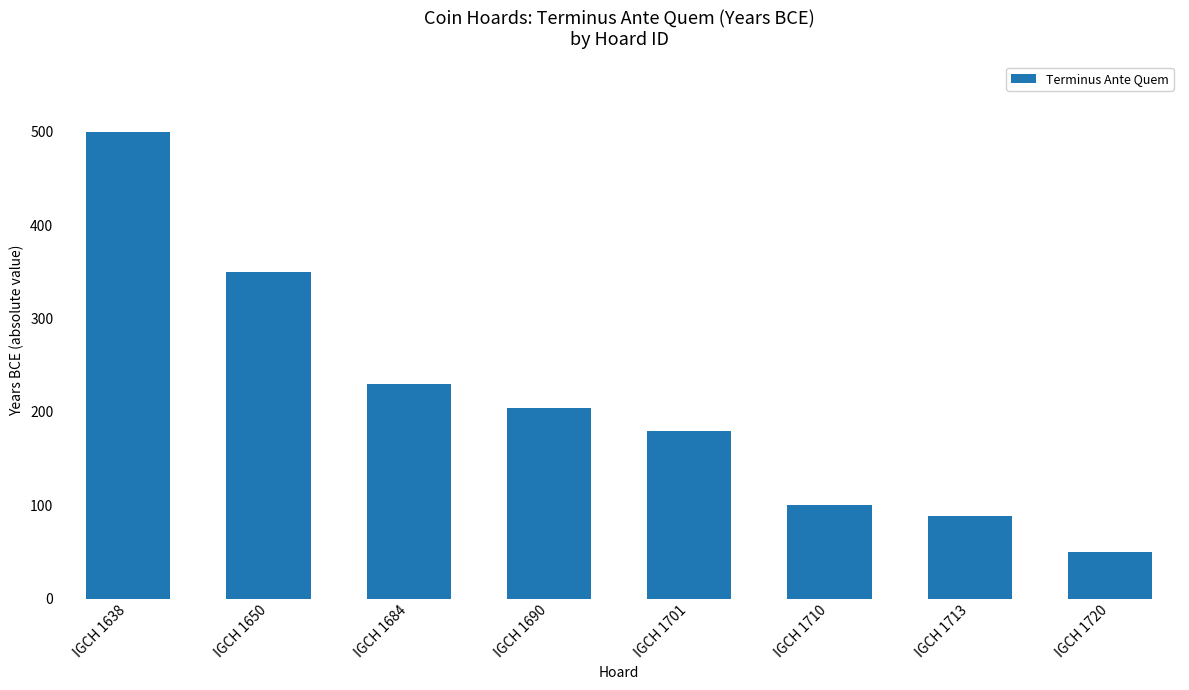

Where is the data nearest to the value 275?

IGCH 1684